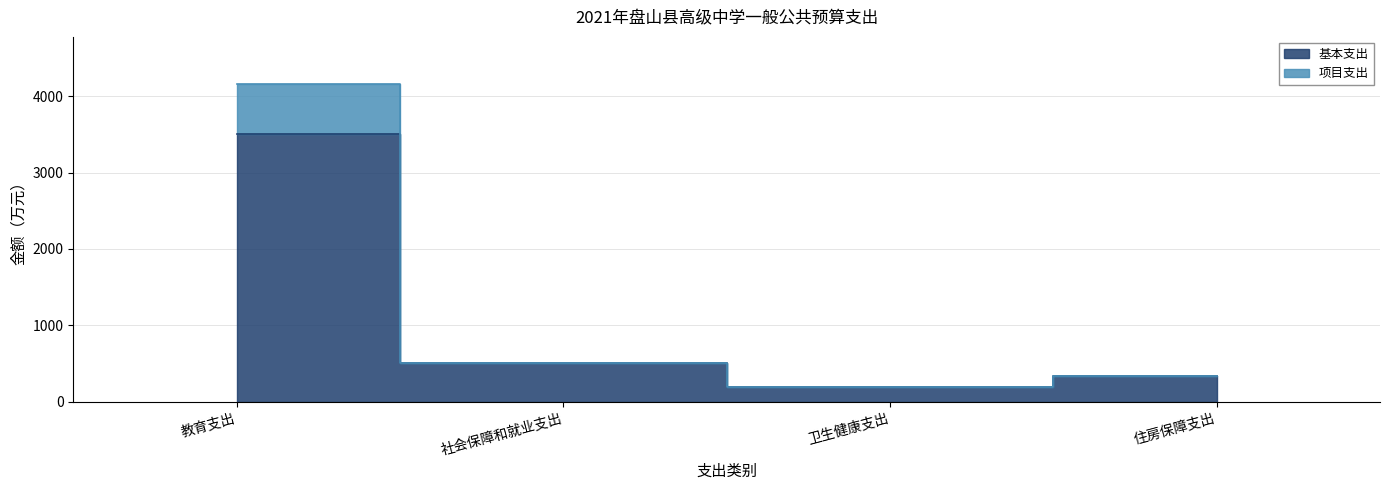

Is it true that 基本支出 equals 335.9 at 住房保障支出?

True